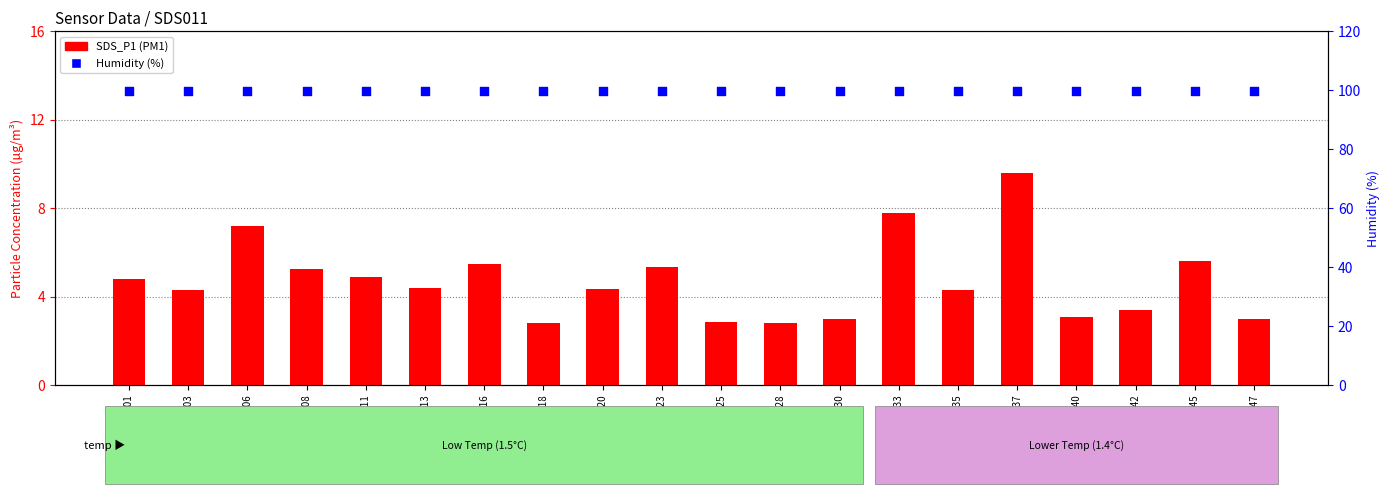

Which series contains the lowest Y value?

SDS_P1